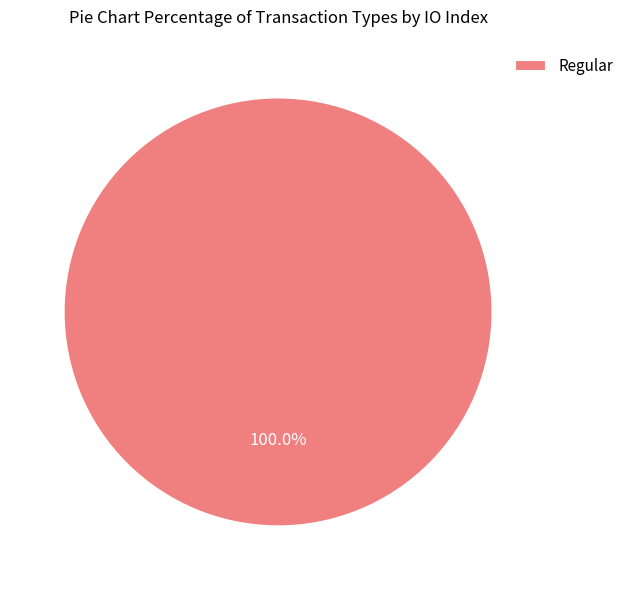

Which category accounts for the majority?

Regular